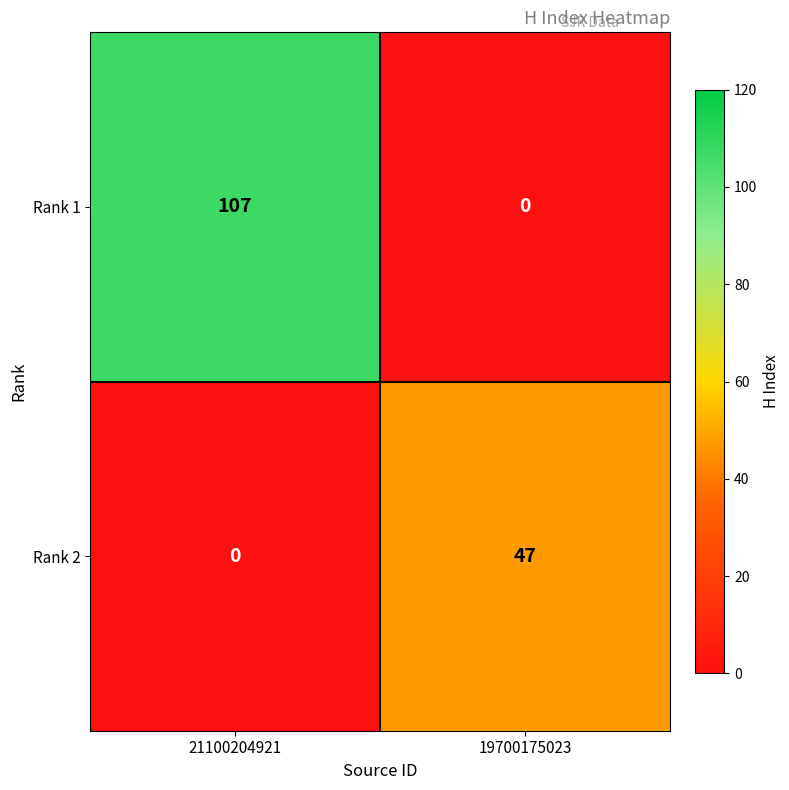

Is it true that Rank 1 equals 107 at 21100204921?

True